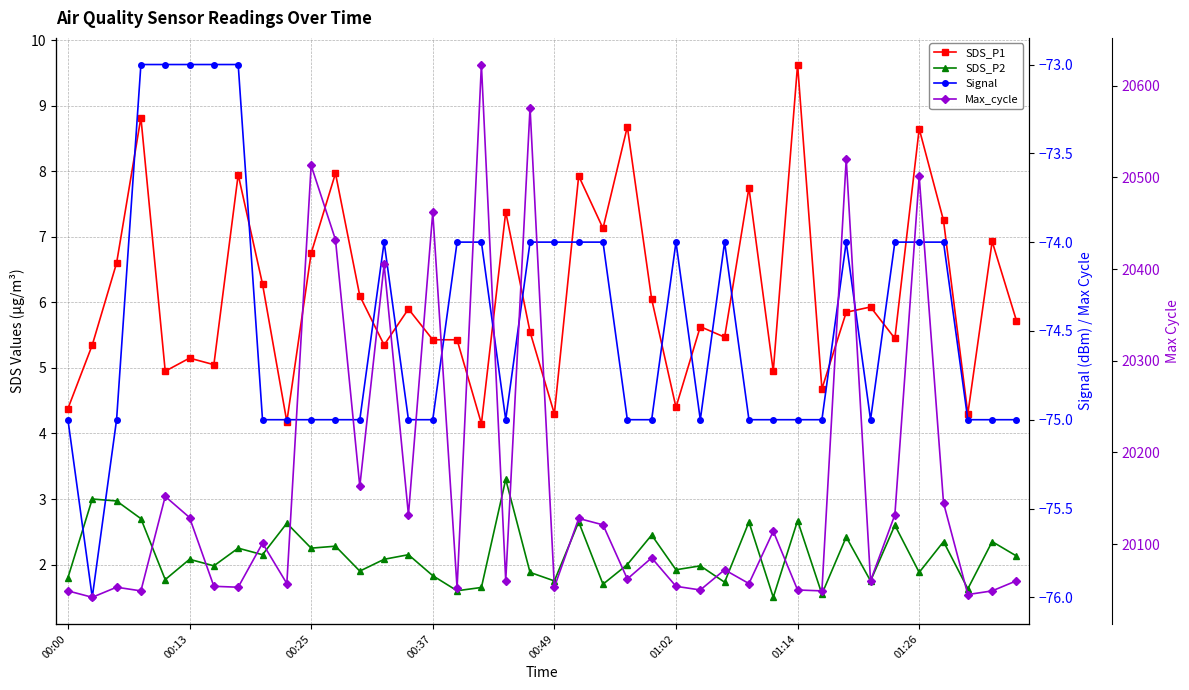

In SDS_P2, how many points are lower than both neighbors (excluding endpoints)?

15